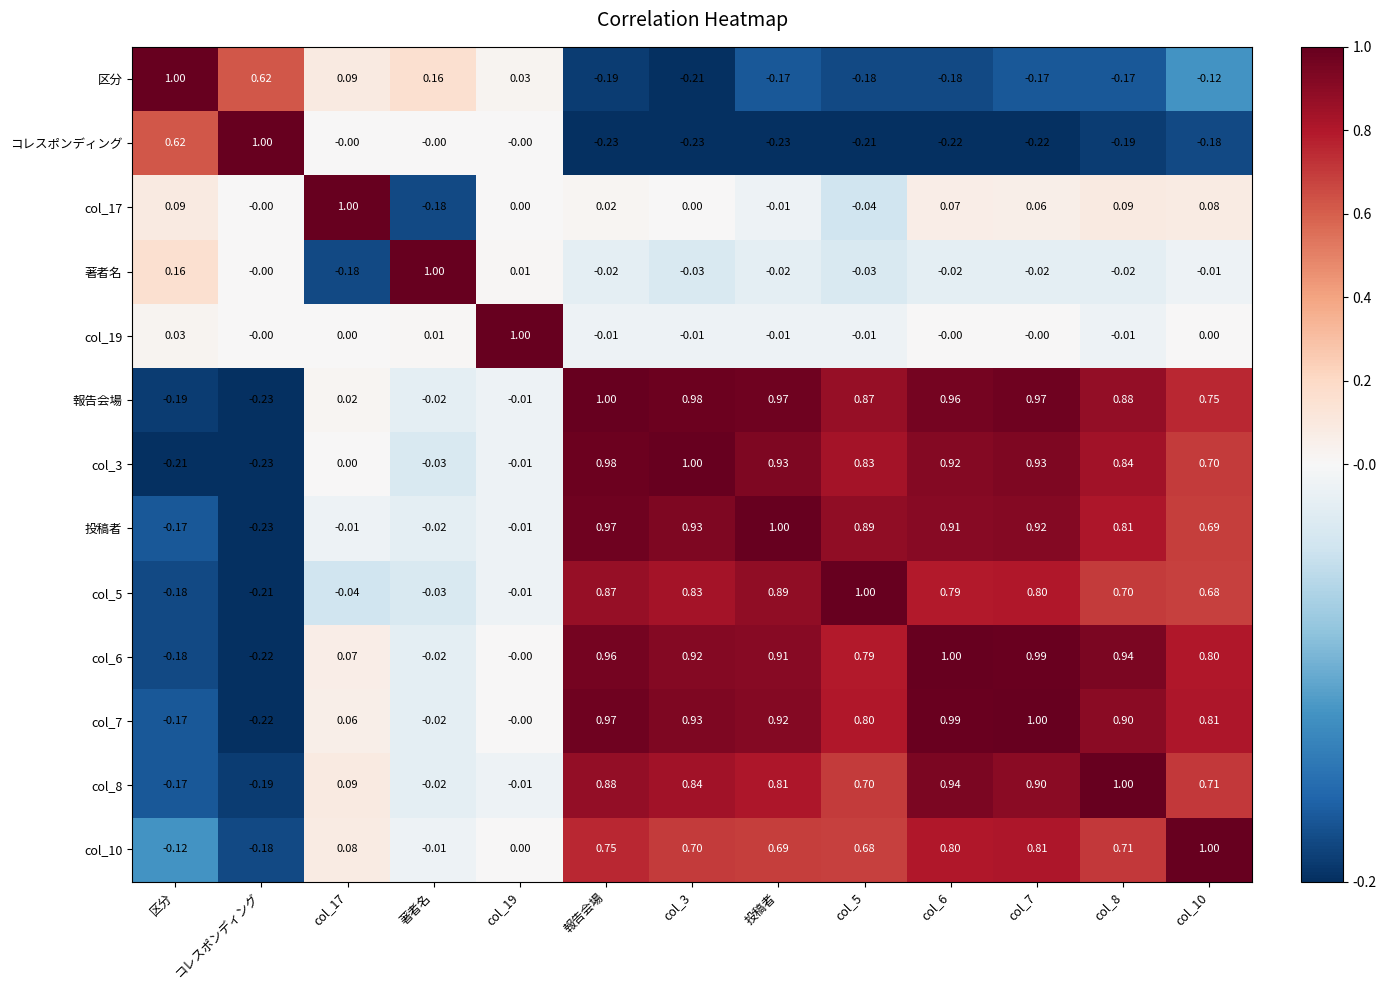

At how many categories does at least one series exceed 0?

13